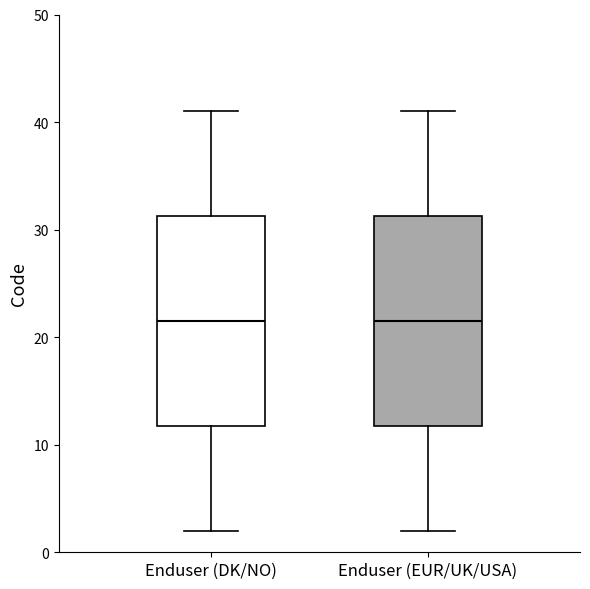

Reading left to right, read every box against the y-axis: the position of its median line, the range the box covers, and the ends of its whiskers. The values are not printed on the chart, so give them approximately, as read against the axis.

Enduser (DK/NO): median 22, box 12 to 31, whiskers 2 to 41
Enduser (EUR/UK/USA): median 22, box 12 to 31, whiskers 2 to 41